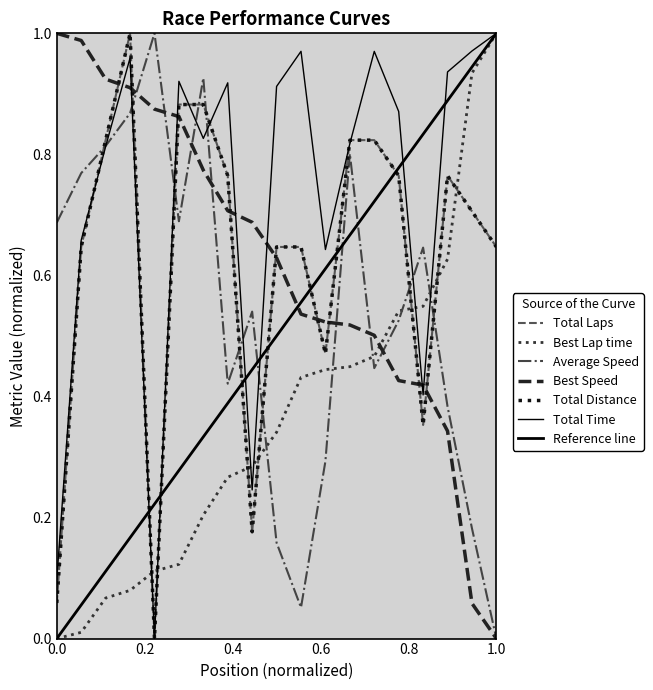

How many times do Total Laps and Best Speed cross each other?

9